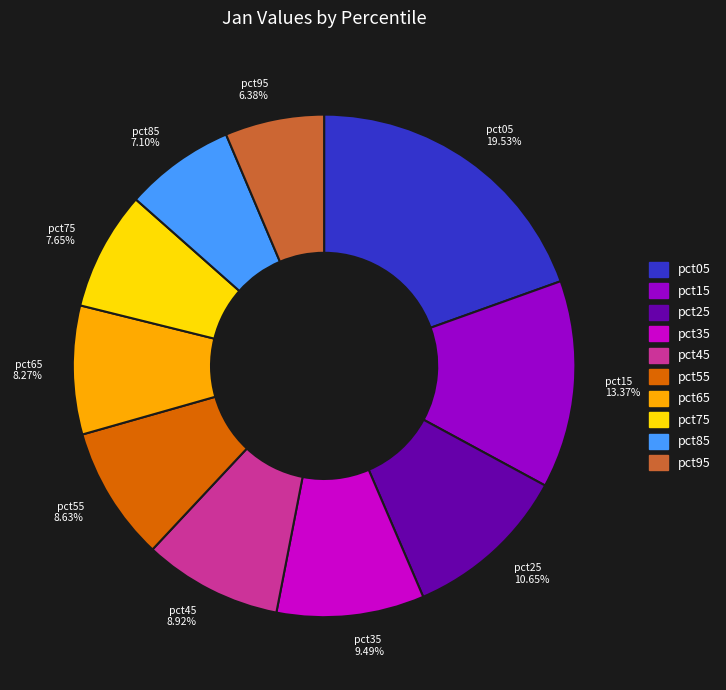

Does pct45 account for over 50% of the chart?

No